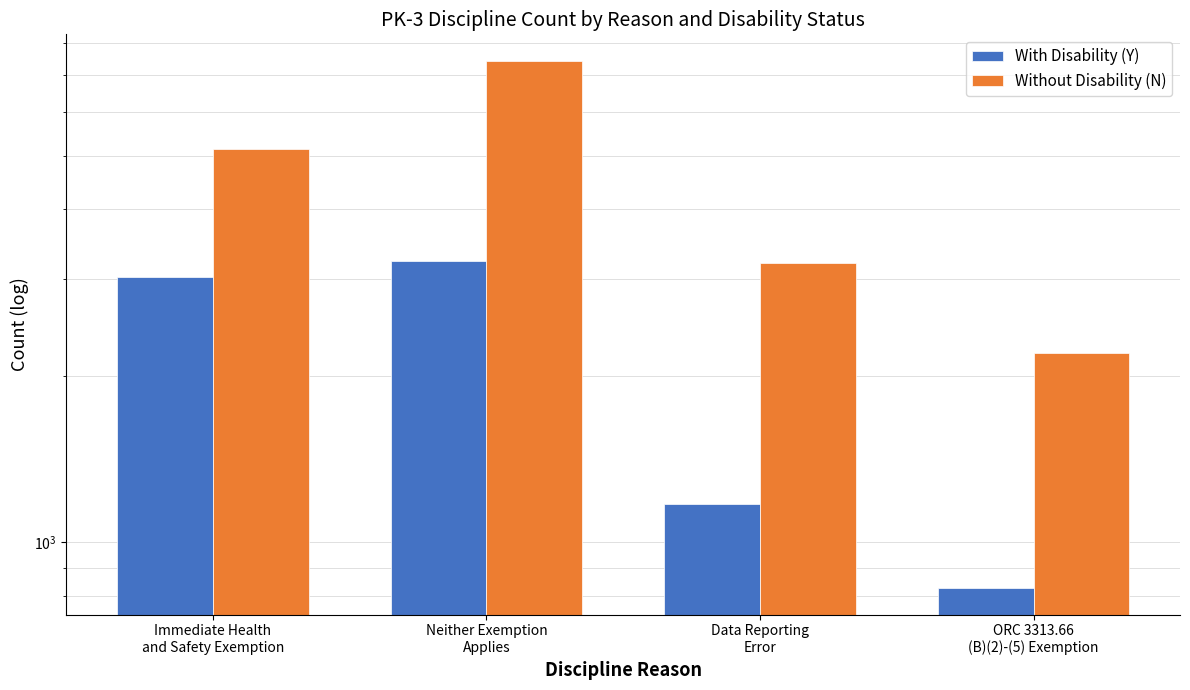

How many distinct data groups are displayed?

2